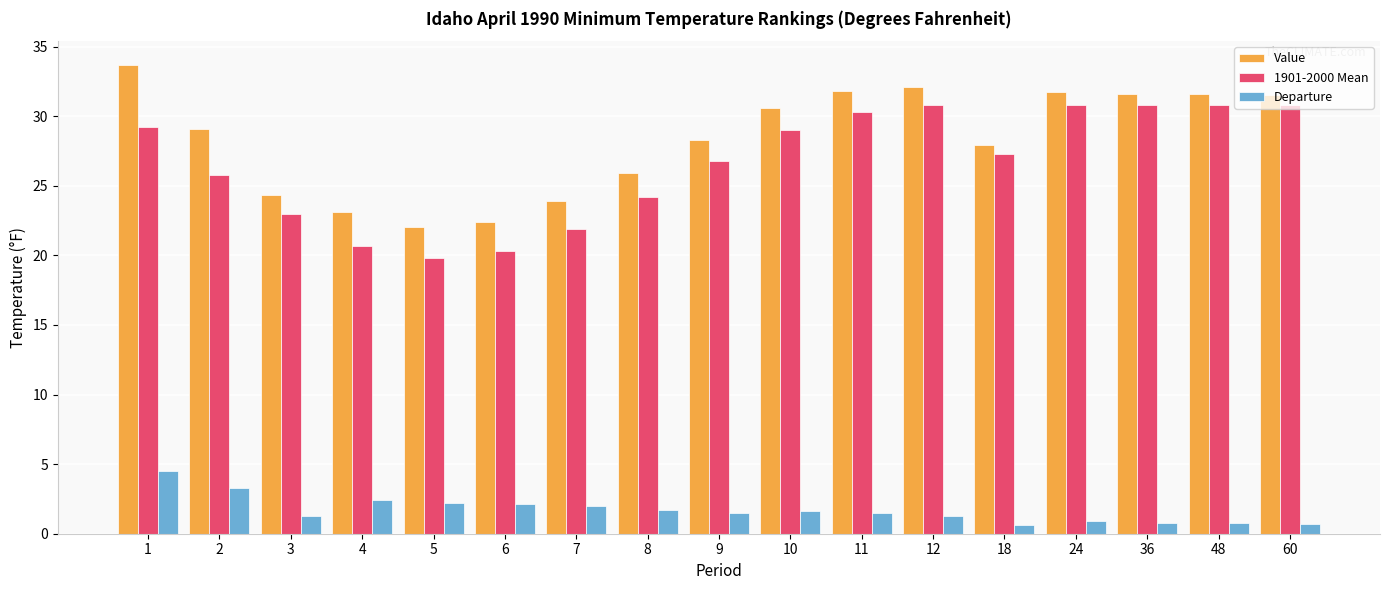

How many data points in Value are less than 29?

8